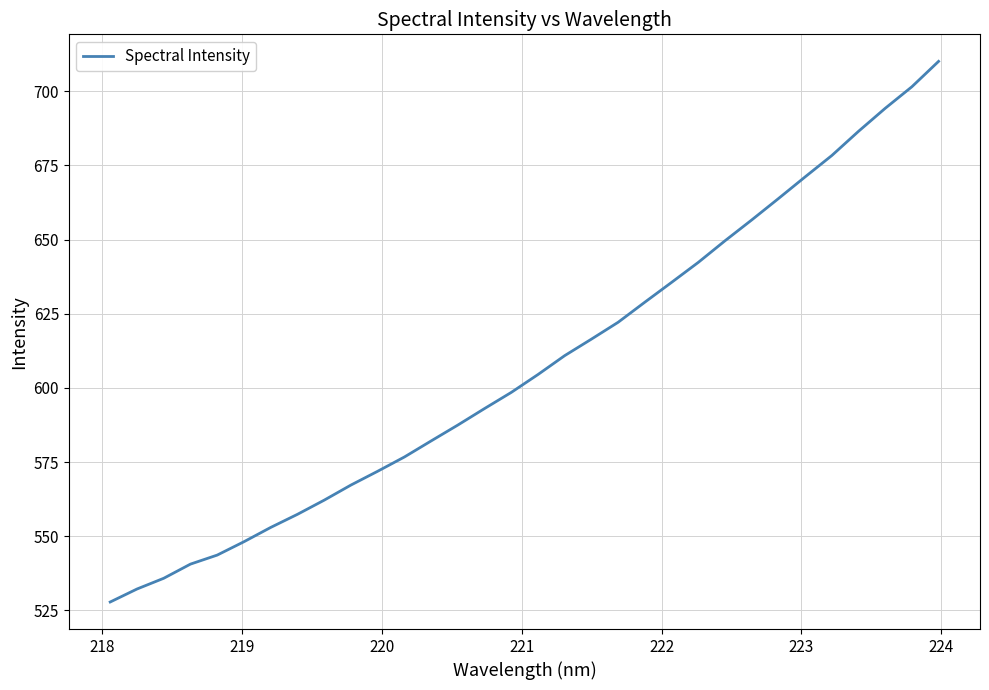

What is the smallest value displayed?

527.8